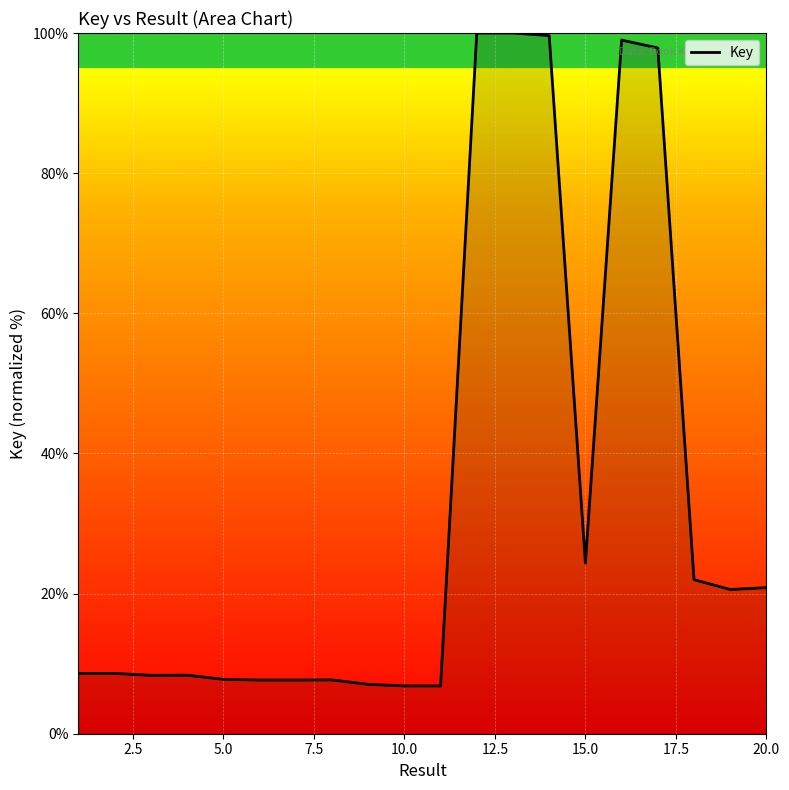

What is the maximum value shown in the chart?

100.0